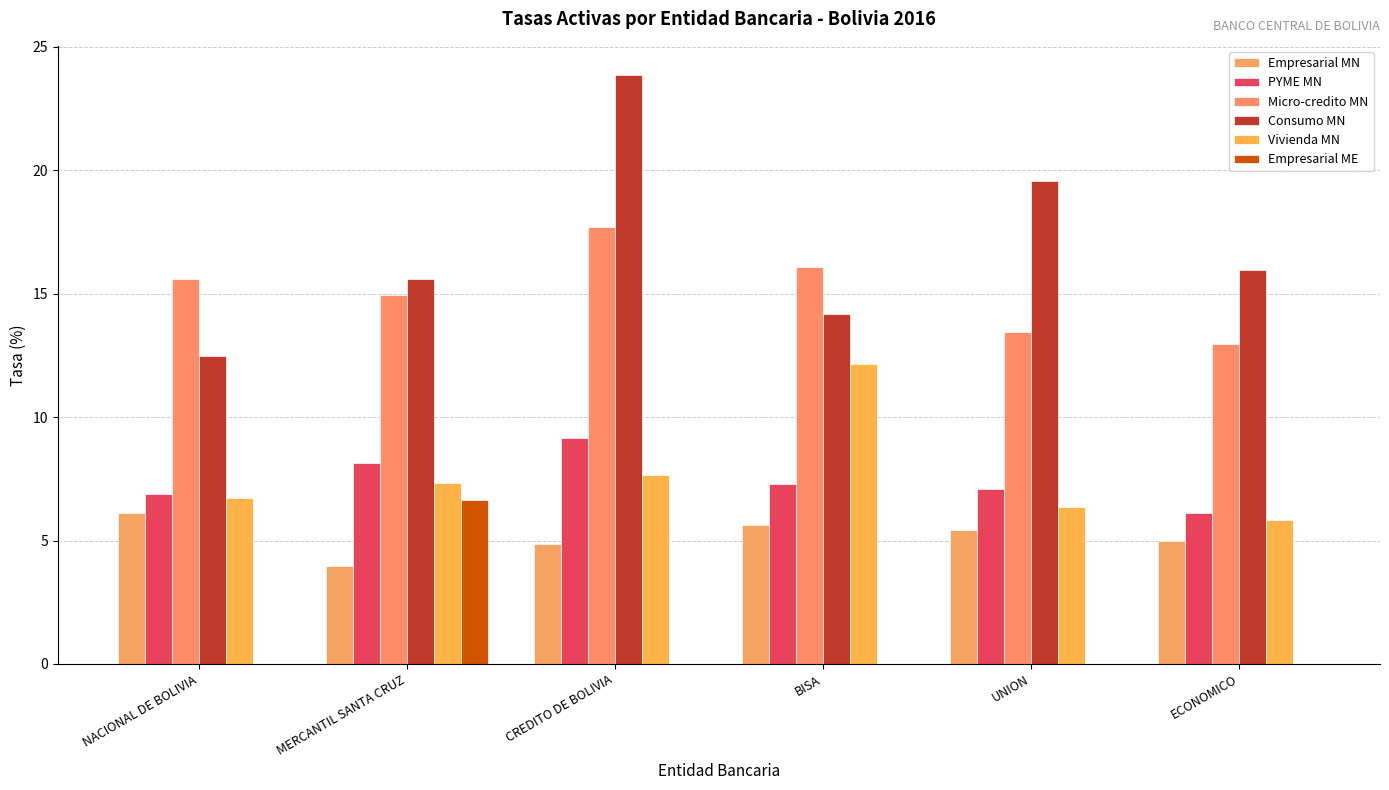

At CREDITO DE BOLIVIA, list the series in order from smallest to largest.

Empresarial ME, Empresarial MN, Vivienda MN, PYME MN, Micro-credito MN, Consumo MN